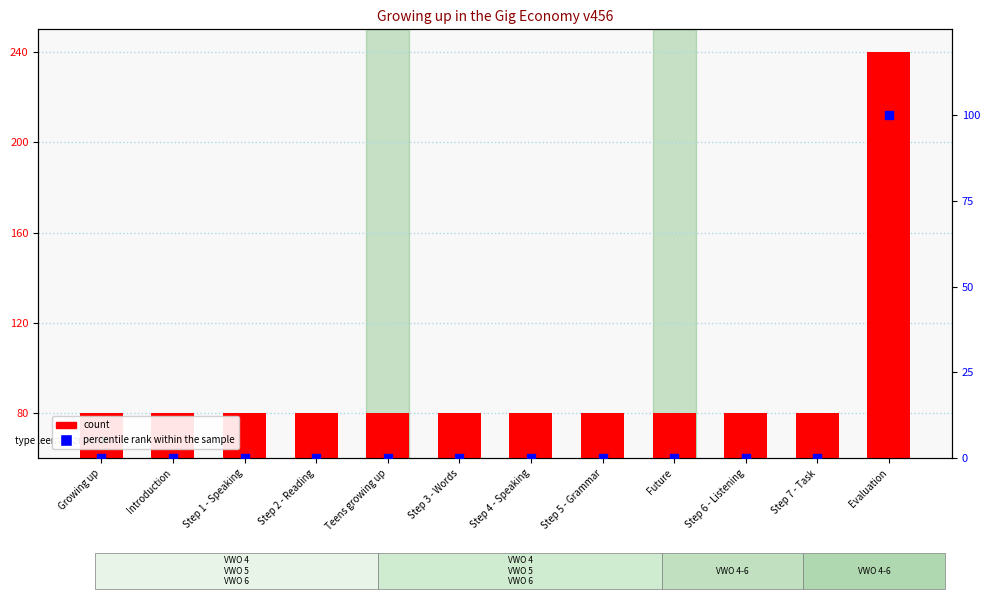

At how many categories does at least one series exceed 50?

12